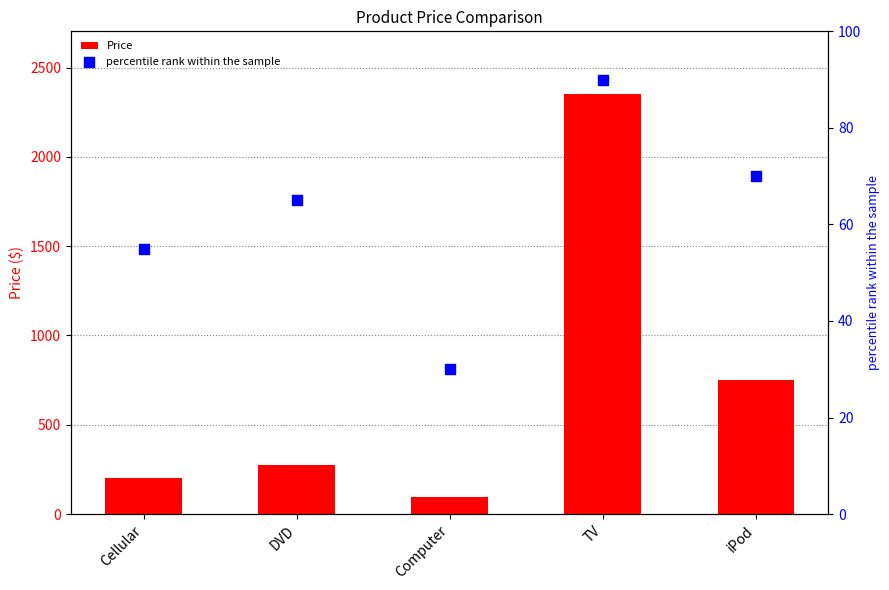

What are all the series names shown in the legend?

Price, percentile rank within the sample